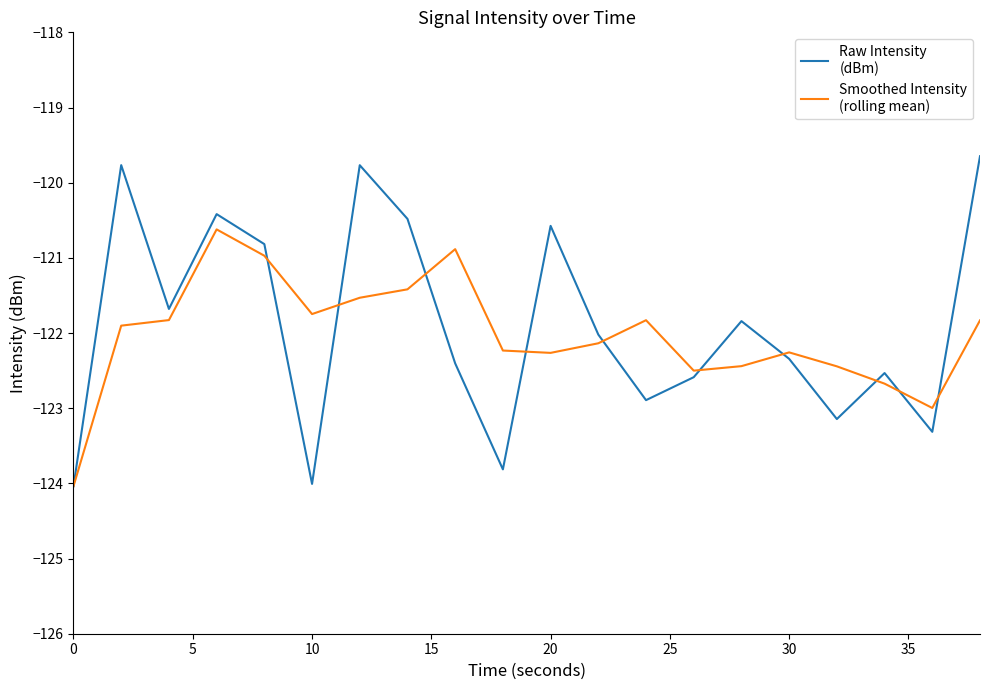

What is the smallest value displayed?

-124.0